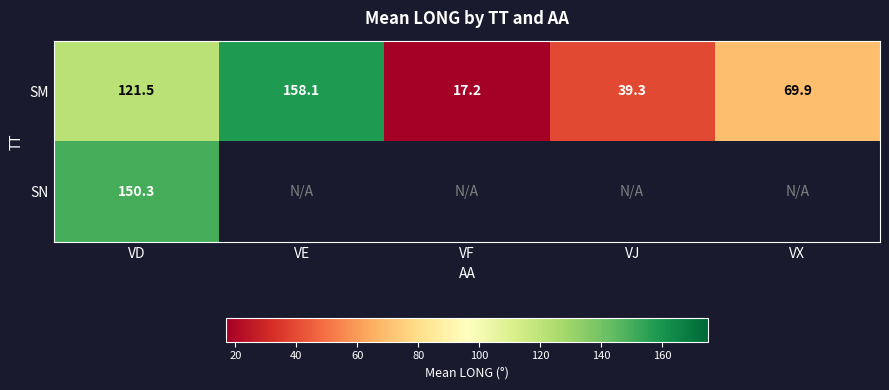

The value of SM at VF is 17.2. True or false?

True